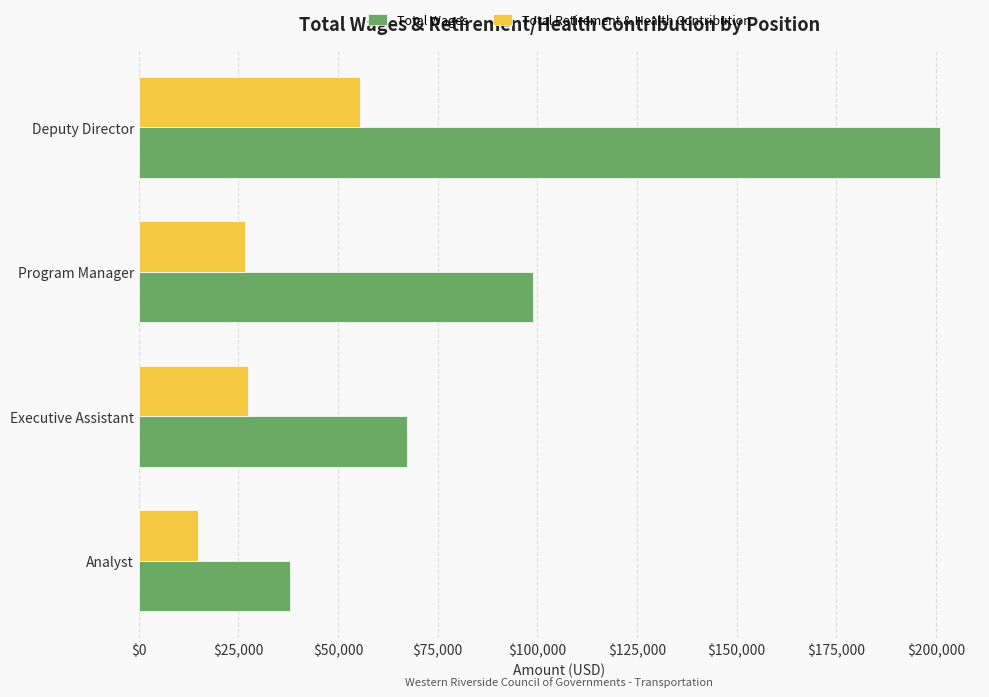

Read the Total Wages value at Analyst, to the nearest 100.

37800